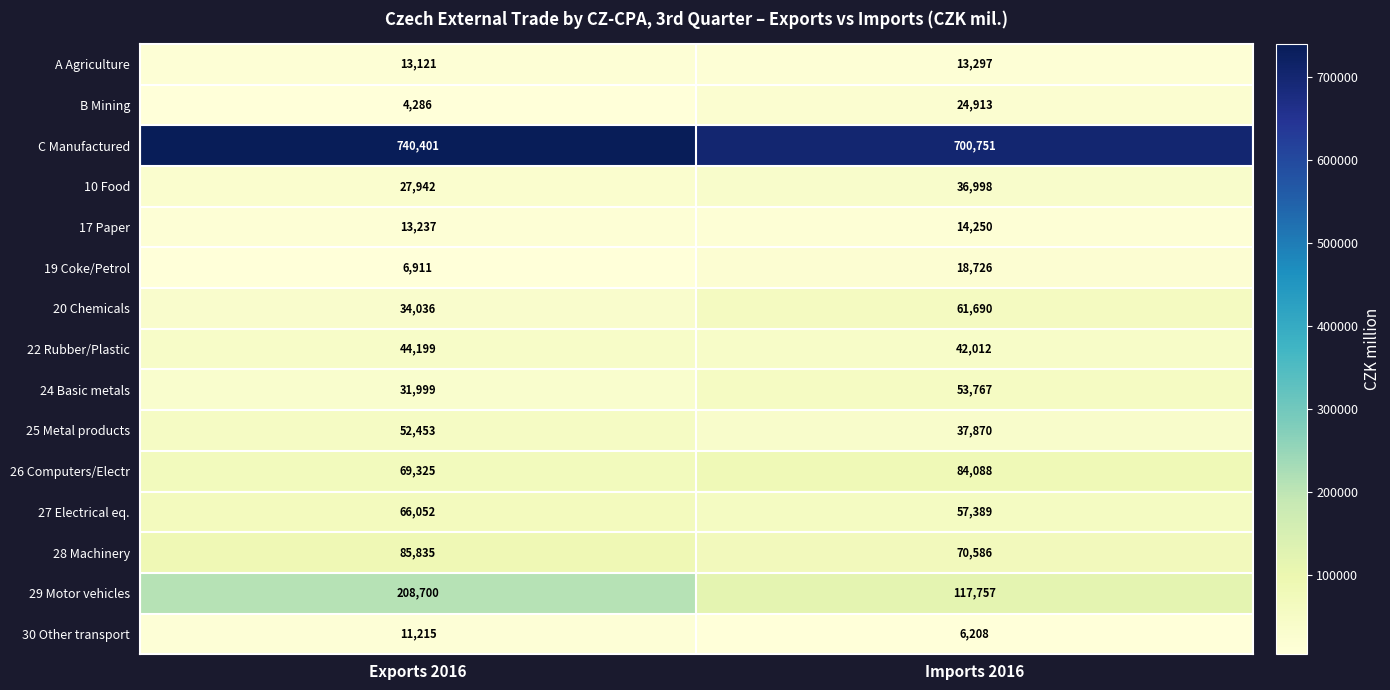

Reading left to right, list all the values displayed in this chart.

A Agriculture: Exports 2016=13121	Imports 2016=13297
B Mining: Exports 2016=4286	Imports 2016=24913
C Manufactured: Exports 2016=740401	Imports 2016=700751
10 Food: Exports 2016=27942	Imports 2016=36998
17 Paper: Exports 2016=13237	Imports 2016=14250
19 Coke/Petrol: Exports 2016=6911	Imports 2016=18726
20 Chemicals: Exports 2016=34036	Imports 2016=61690
22 Rubber/Plastic: Exports 2016=44199	Imports 2016=42012
24 Basic metals: Exports 2016=31999	Imports 2016=53767
25 Metal products: Exports 2016=52453	Imports 2016=37870
26 Computers/Electr: Exports 2016=69325	Imports 2016=84088
27 Electrical eq.: Exports 2016=66052	Imports 2016=57389
28 Machinery: Exports 2016=85835	Imports 2016=70586
29 Motor vehicles: Exports 2016=208700	Imports 2016=117757
30 Other transport: Exports 2016=11215	Imports 2016=6208